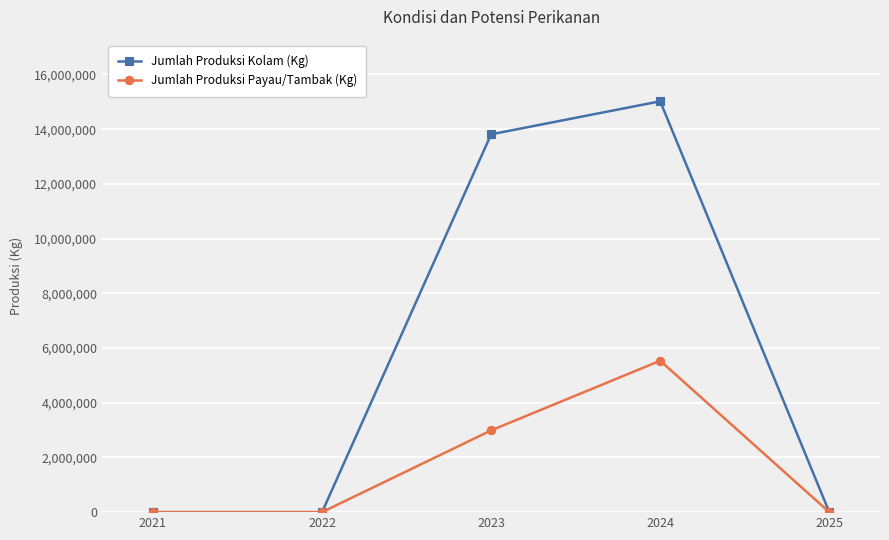

Reading left to right, what are all the values shown in this chart?

Jumlah Produksi Kolam (Kg): 2021=0	2022=0	2023=13813209	2024=15020109	2025=0
Jumlah Produksi Payau/Tambak (Kg): 2021=0	2022=0	2023=2988771	2024=5534900	2025=0